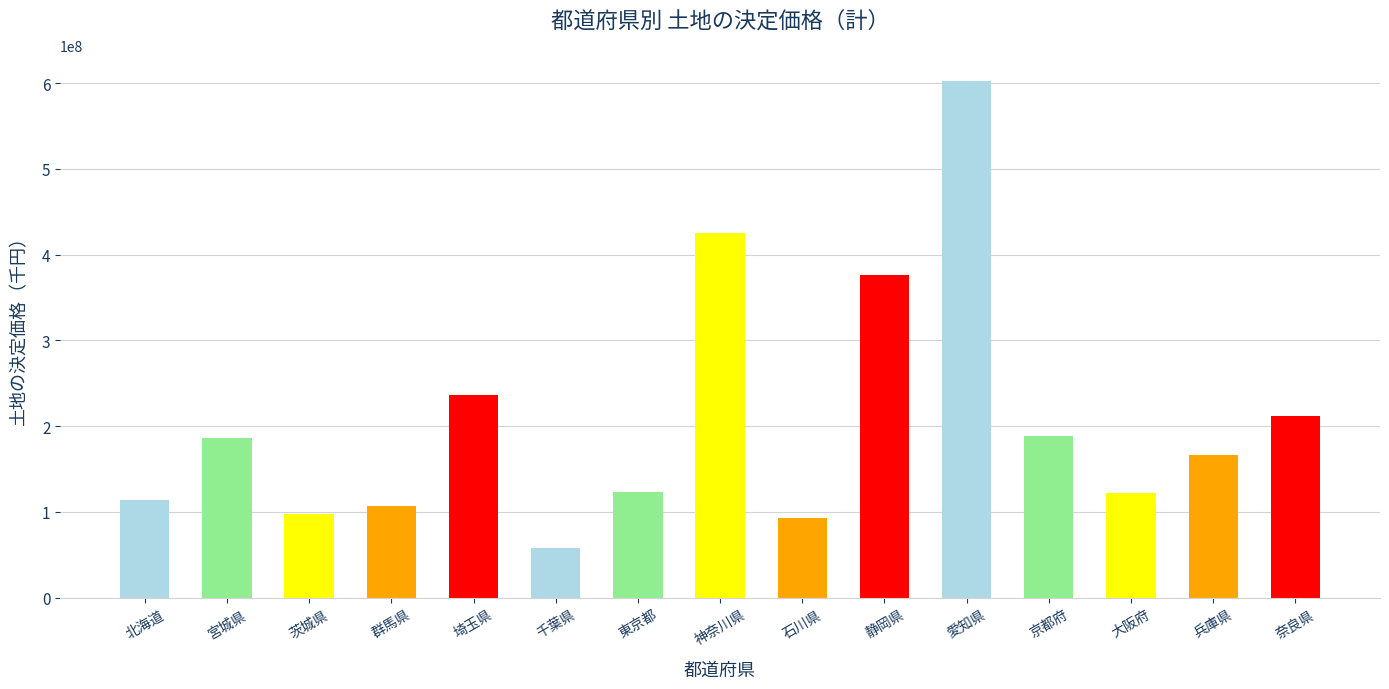

At which category does the chart reach its minimum across all series?

千葉県